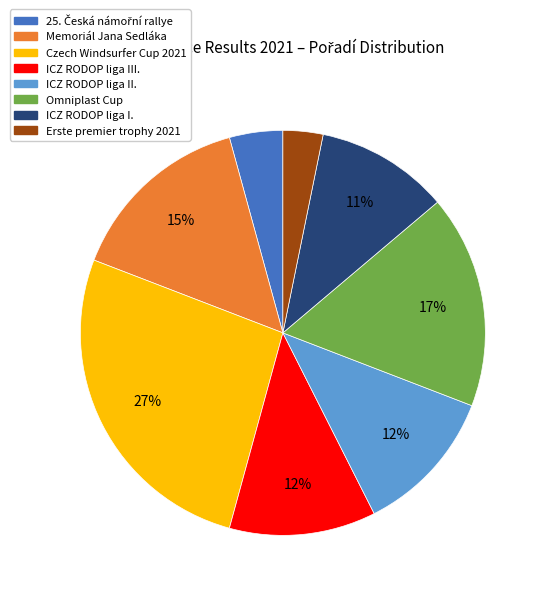

To the nearest percent, what portion does ICZ RODOP liga I. represent?

11%